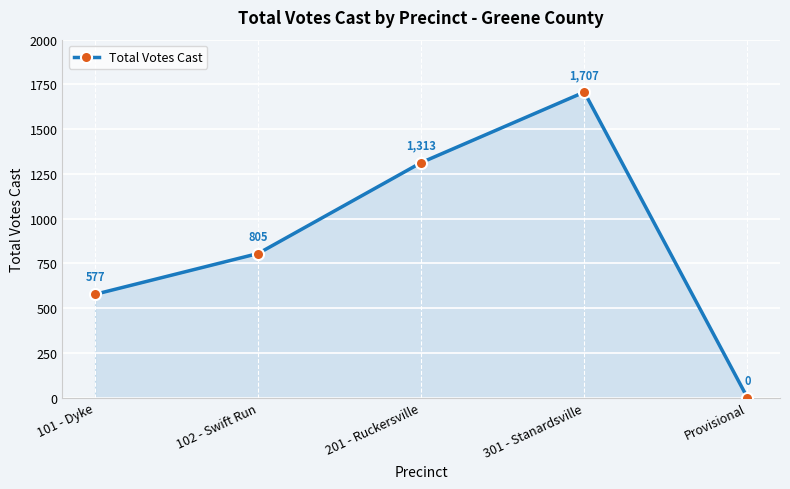

How many values are between 577 and 1313?

3